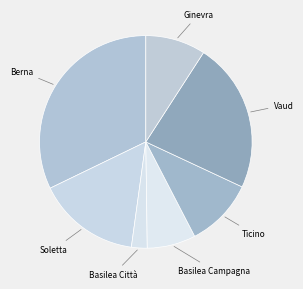

Count the number of slices in the pie.

7